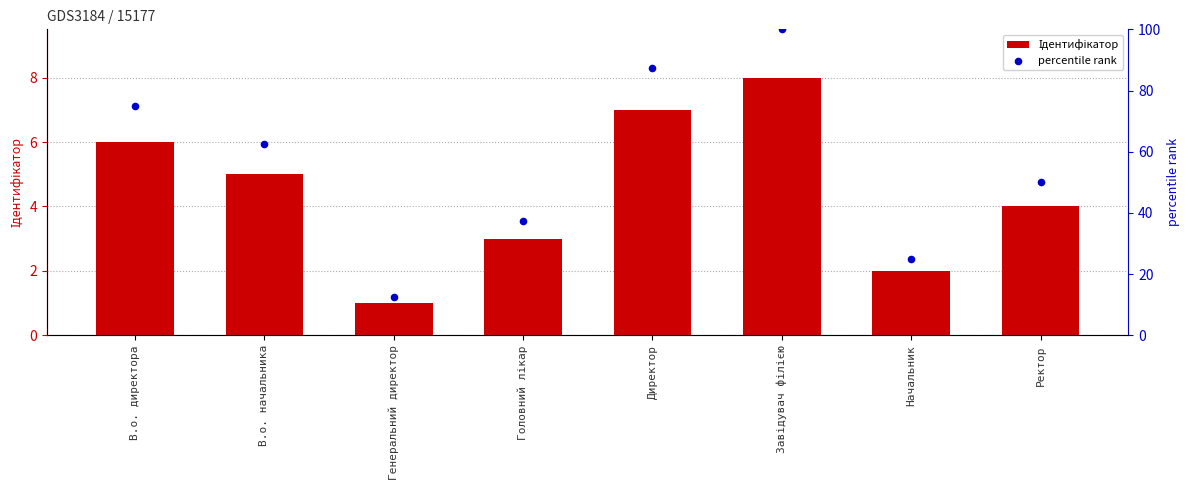

At how many categories does at least one series exceed 72?

3